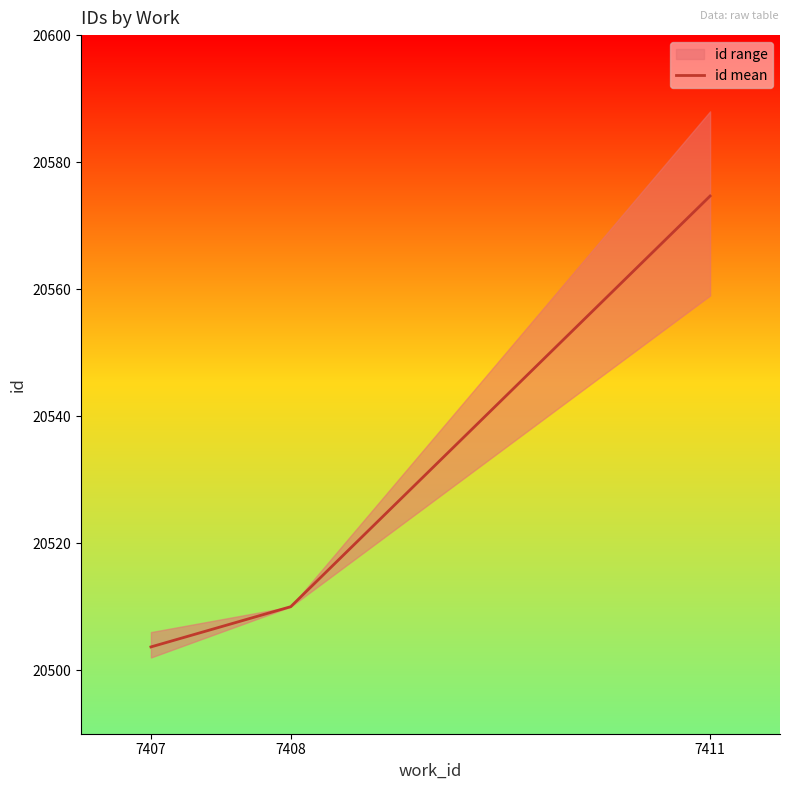

What is the smallest value displayed?

20503.7